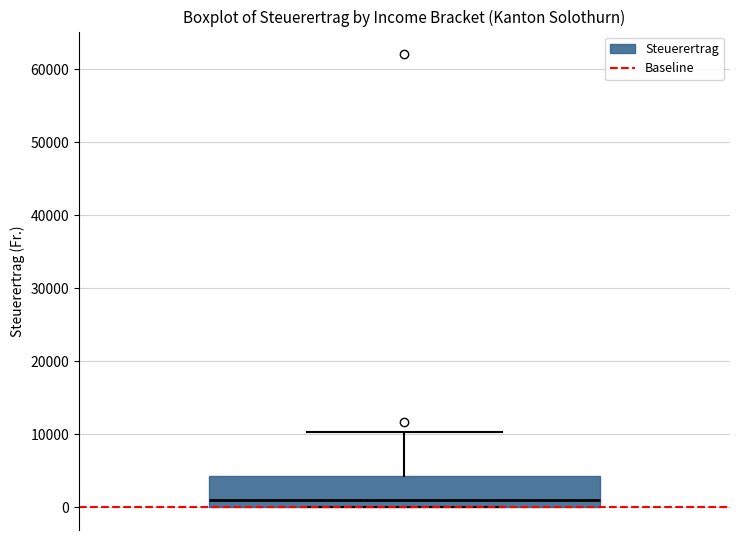

Transcribe this box plot: give where the median line is, the range the box spans, and where the two whiskers end, as read against the y-axis. The values are not printed on the chart, so give them approximately, as read against the axis.

median 1000, box 0 to 4000, whiskers 0 to 10000